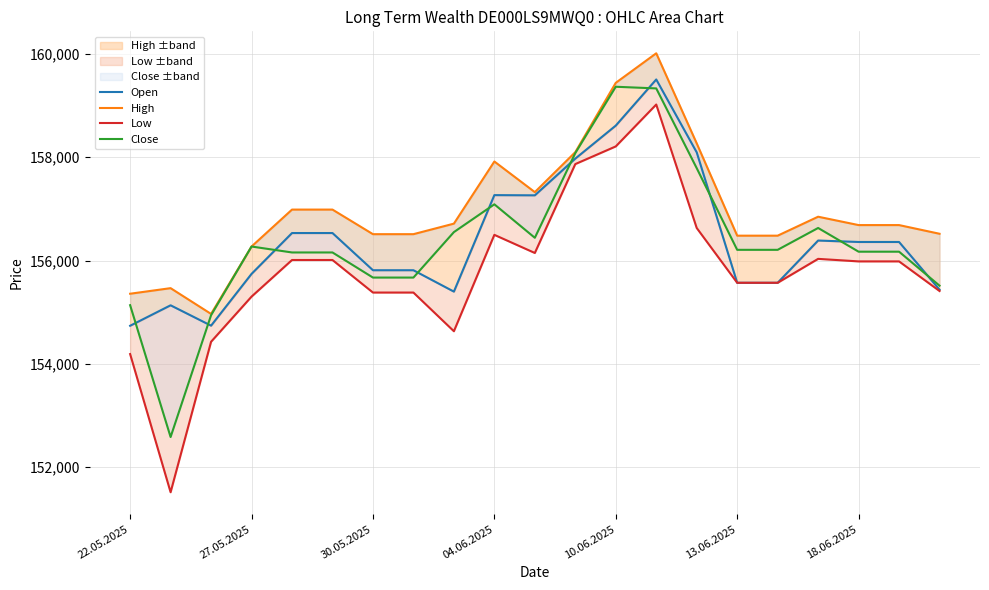

At which category is the sum across all series the highest?

13